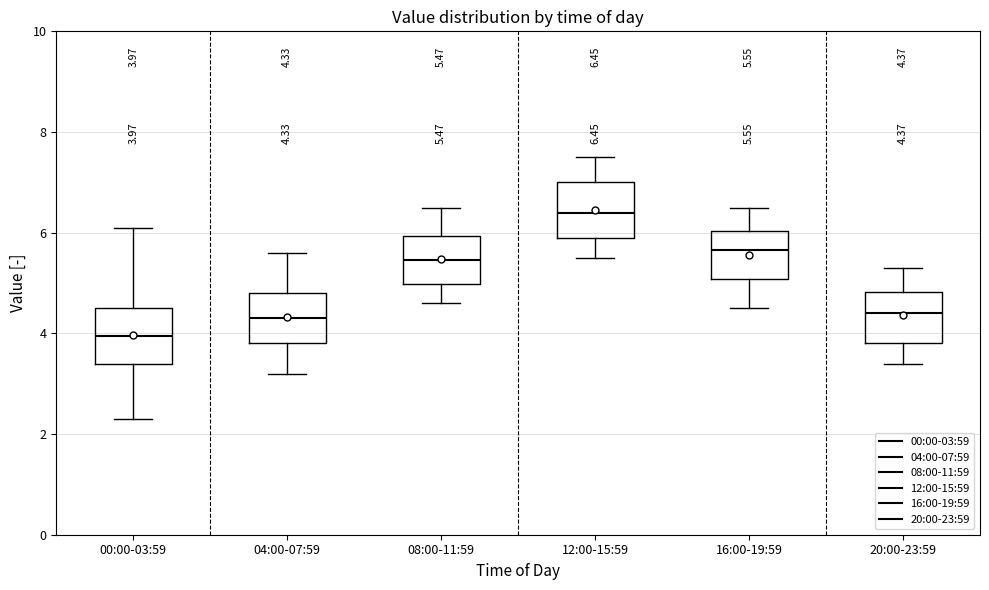

Which box's median line is the highest?

12:00-15:59